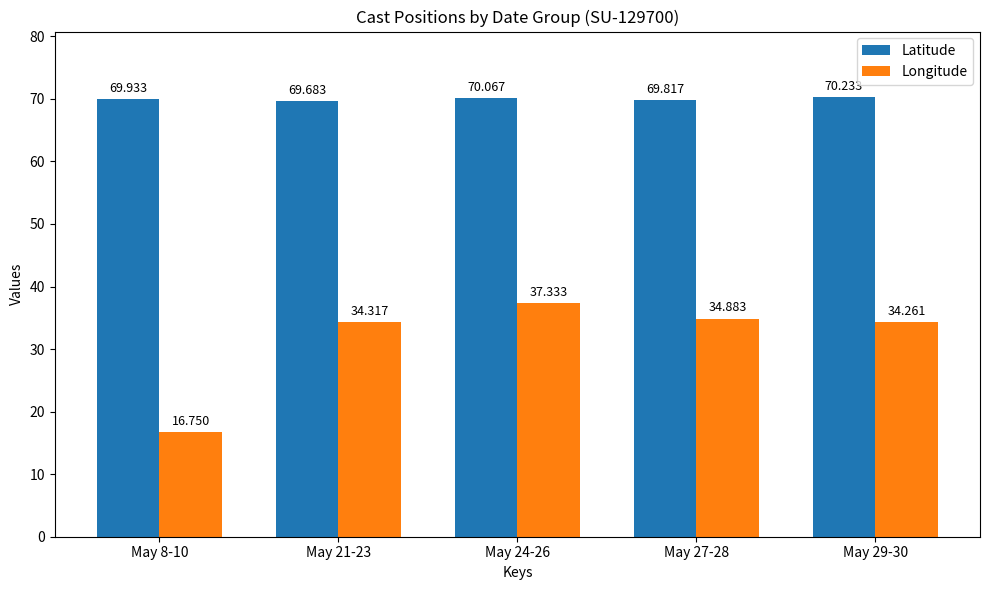

The value of Latitude at May 27-28 is 69.8. True or false?

True